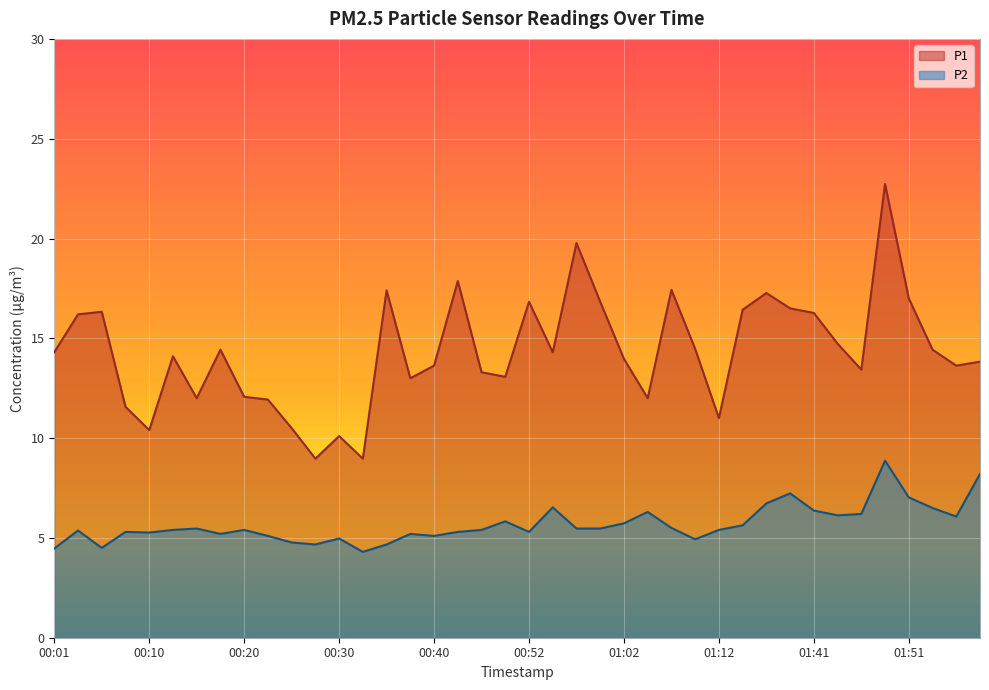

Does the chart display data point markers on the line(s)?

No